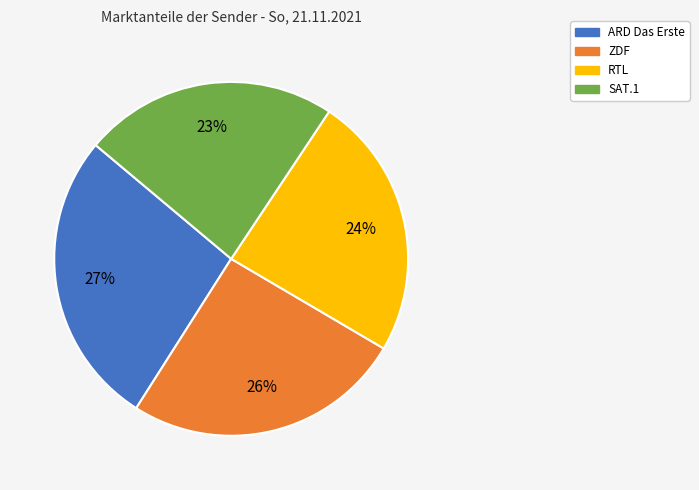

Does any single category account for the majority?

No